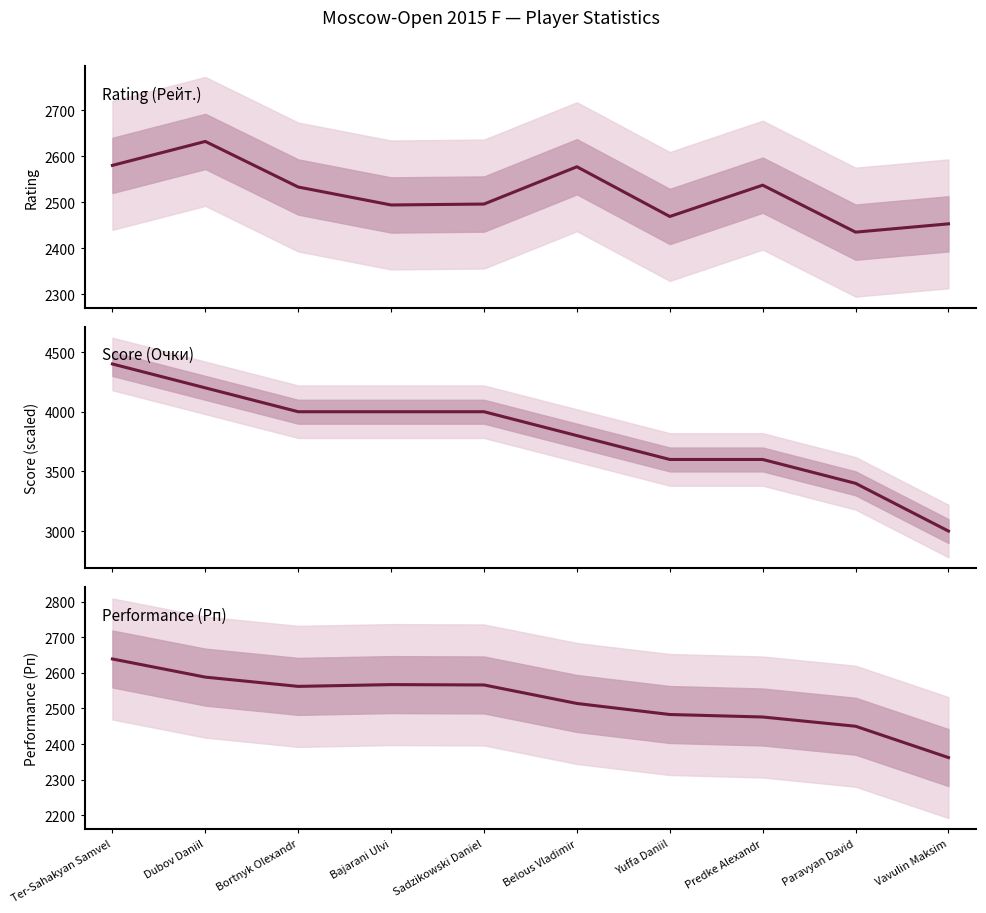

Between Bortnyk Olexandr and Sadzikowski Daniel, which series saw the biggest shift?

Rating (Рейт.)